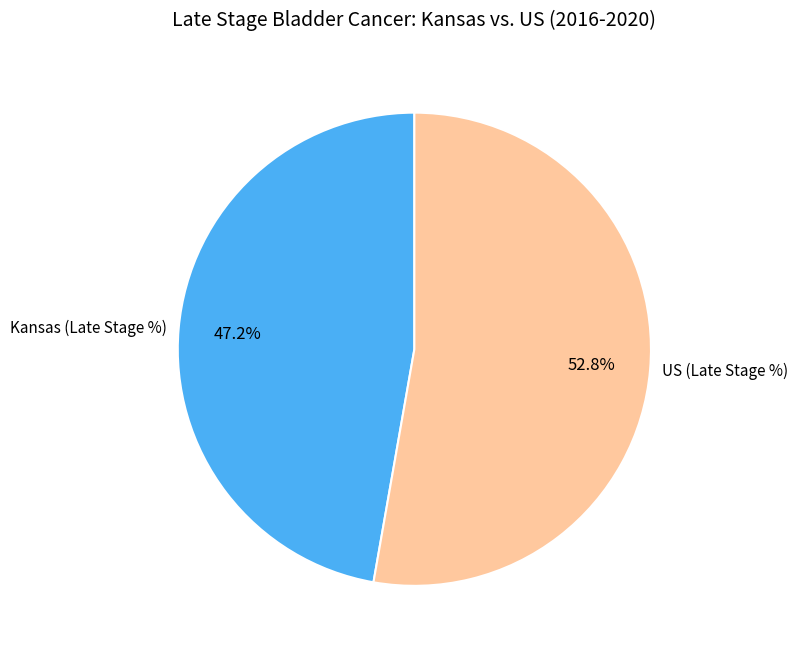

How many slices are in this pie chart?

2